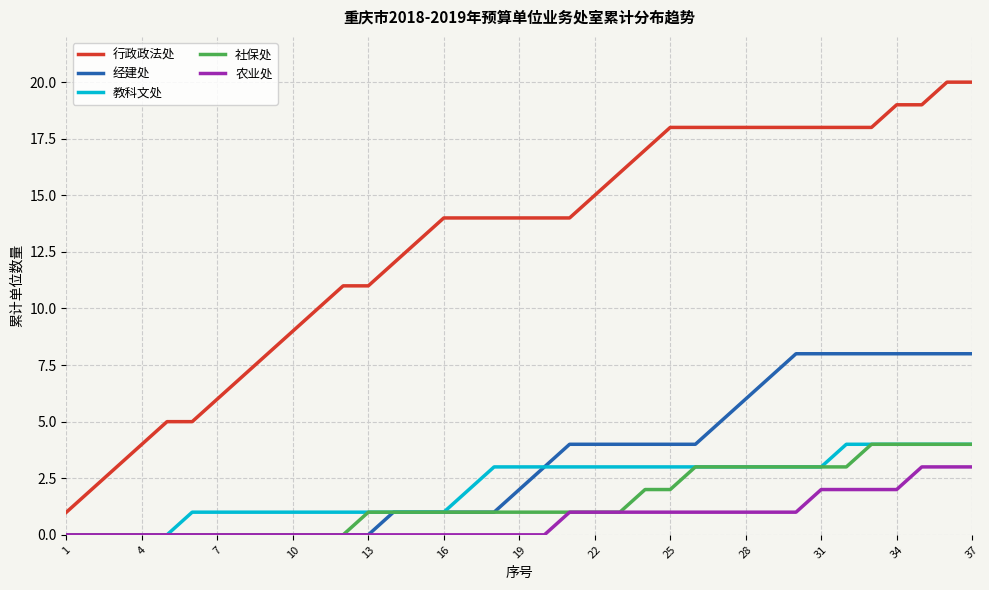

What is the greatest value displayed?

20